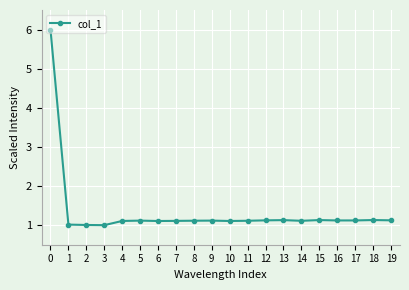

Read the value at 2.

1.0